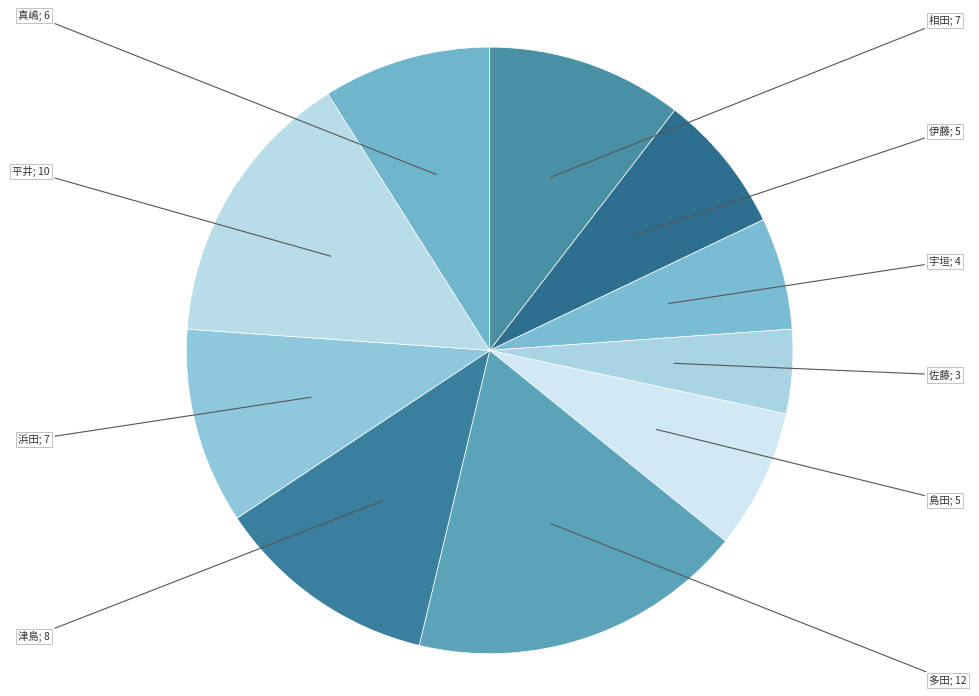

Is there any slice that represents more than half of the pie?

No